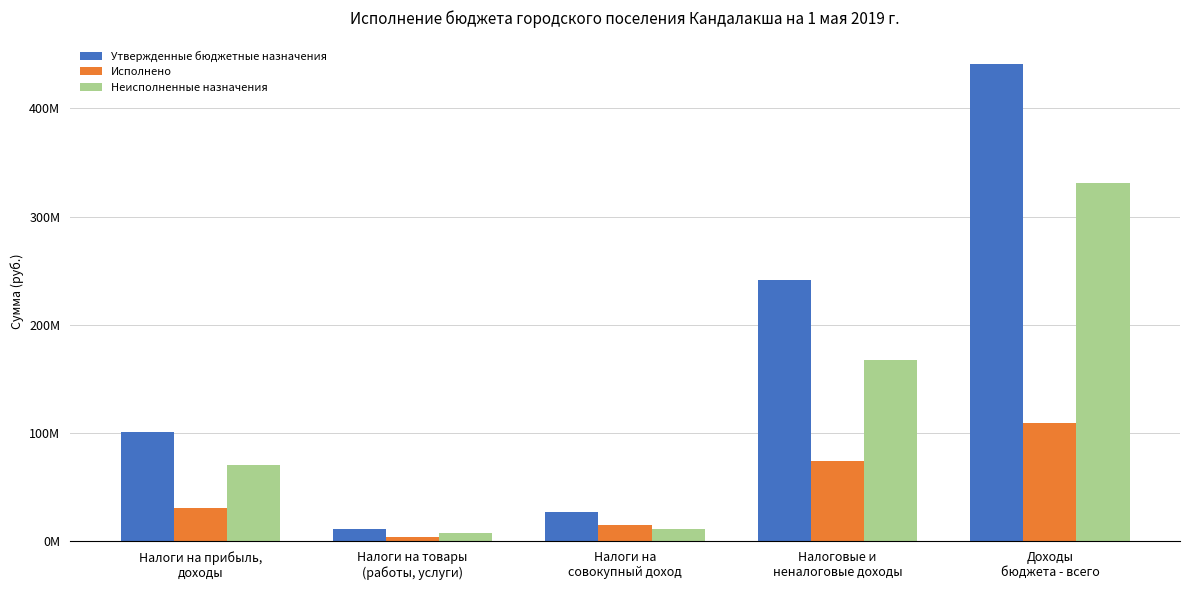

At how many categories does at least one series exceed 431399568?

1